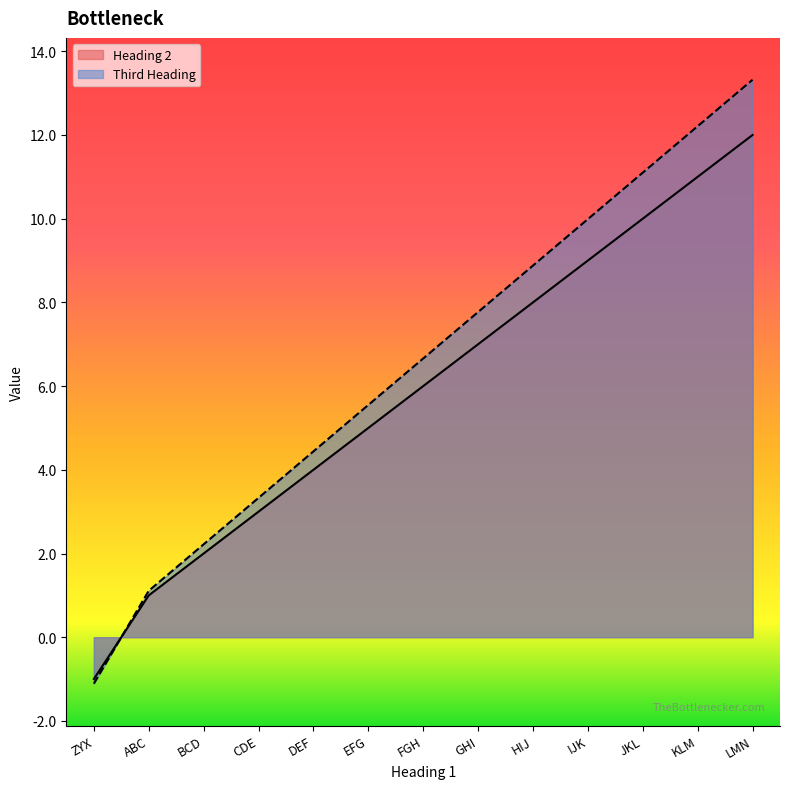

How many values in the Heading 2 series are below 6?

6